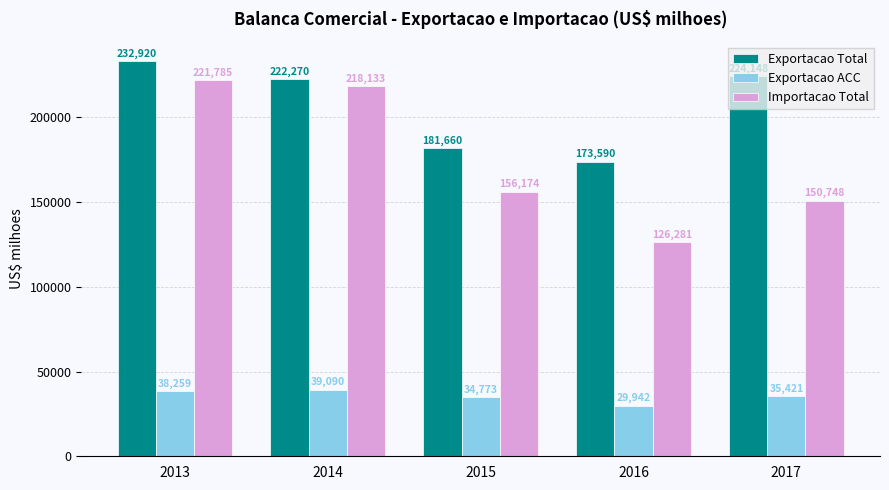

At which label is Exportacao Total closest to 203255?

2014